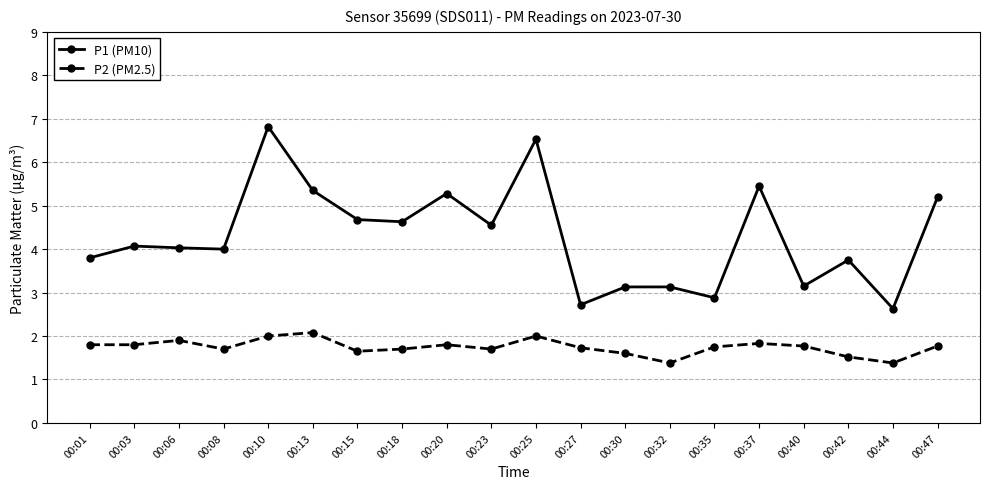

What is the difference between the second highest and minimum values in the P2 (PM2.5) series?

0.6